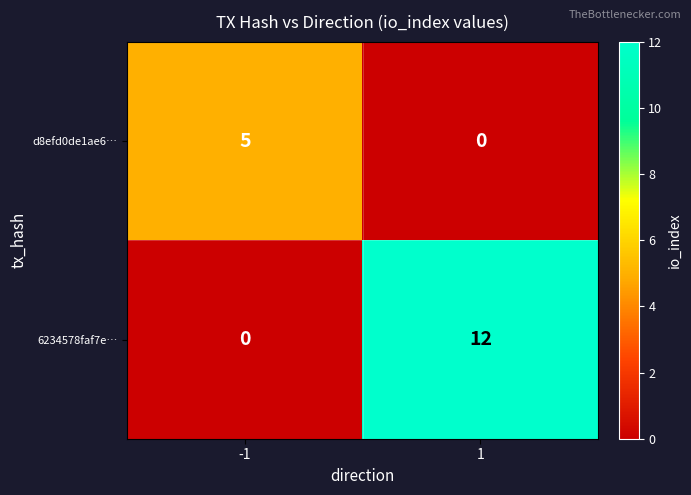

Read the 6234578faf7e… value at 1, to the nearest 5.

10